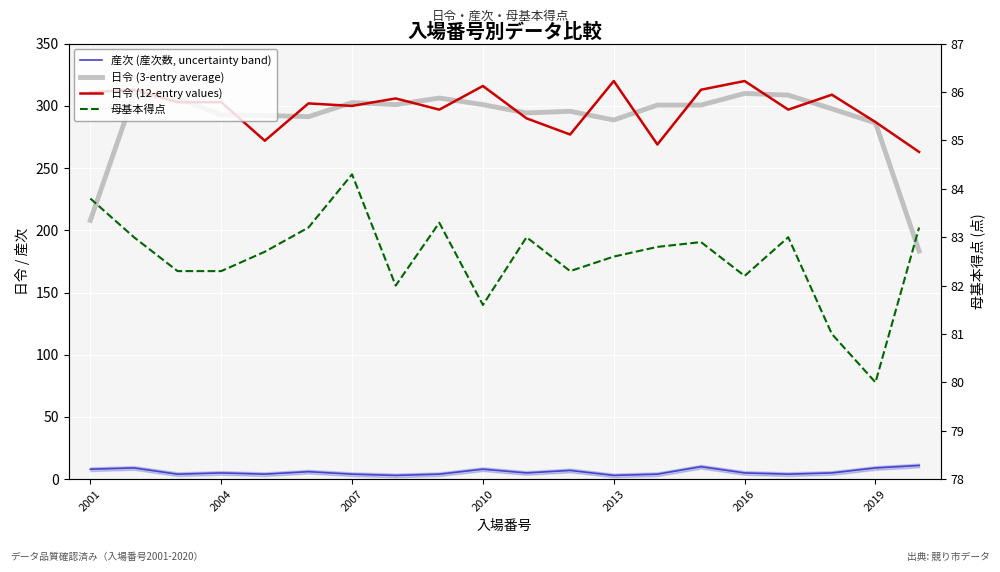

Between 2001 and 2010, which series saw the biggest shift?

日令 (3-entry average)